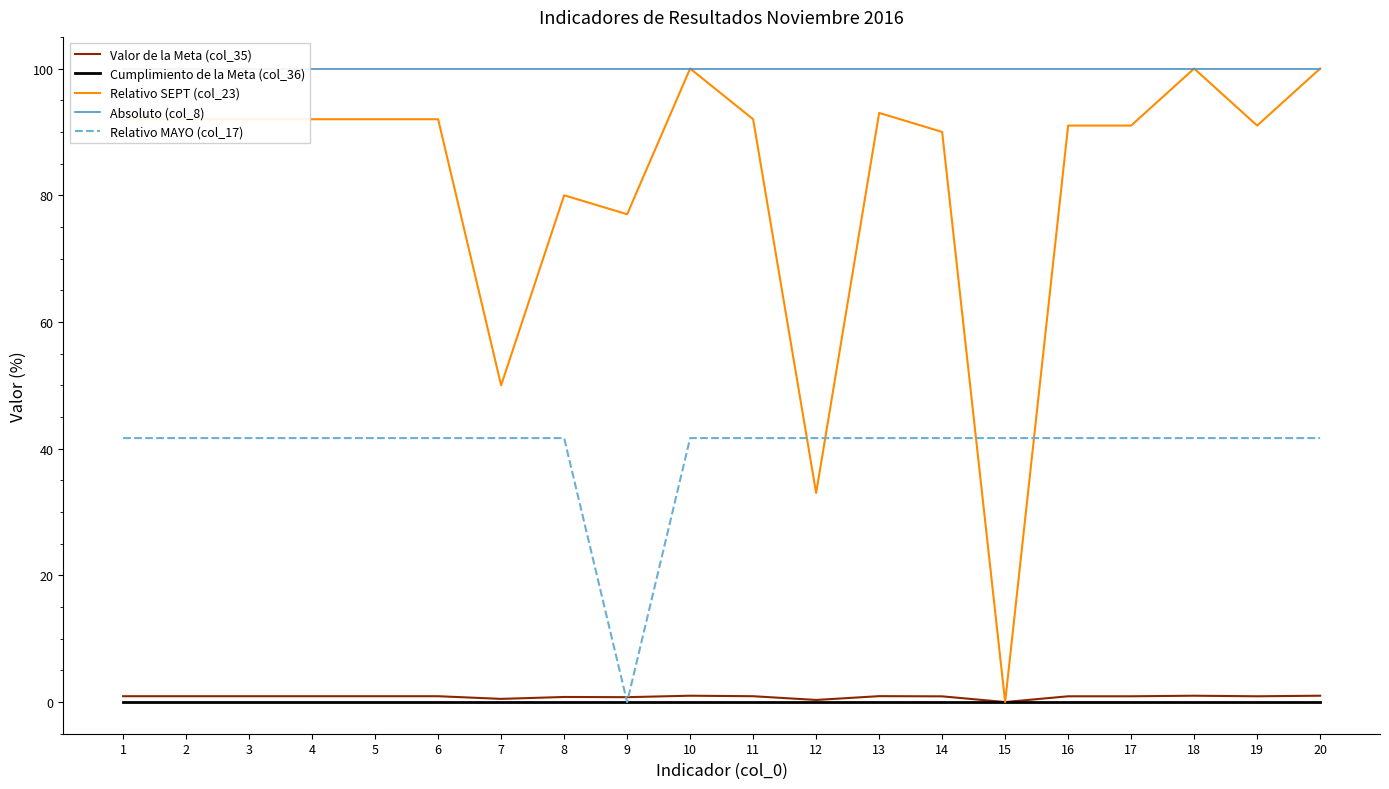

True or false: Absoluto (col_8) and Relativo SEPT (col_23) cross at least once.

False